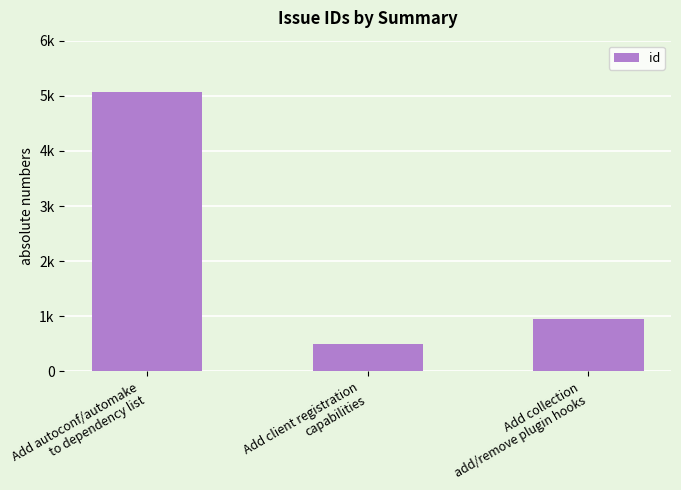

Does the chart contain any negative values?

No